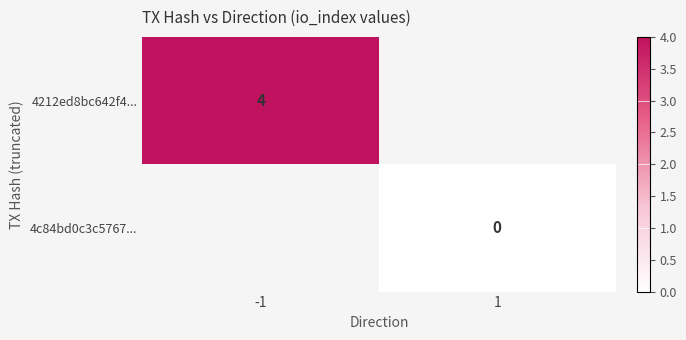

Is the value of 4212ed8bc642f4... at 1 greater than the value of 4c84bd0c3c5767... at -1?

No